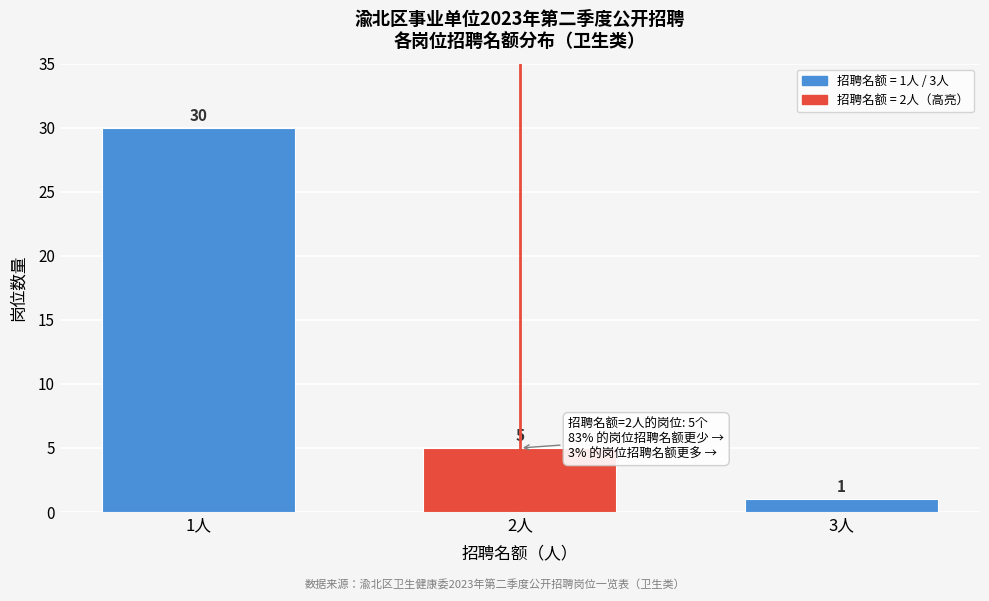

Reading left to right, transcribe all the data shown in this chart.

1人=30	2人=5	3人=1